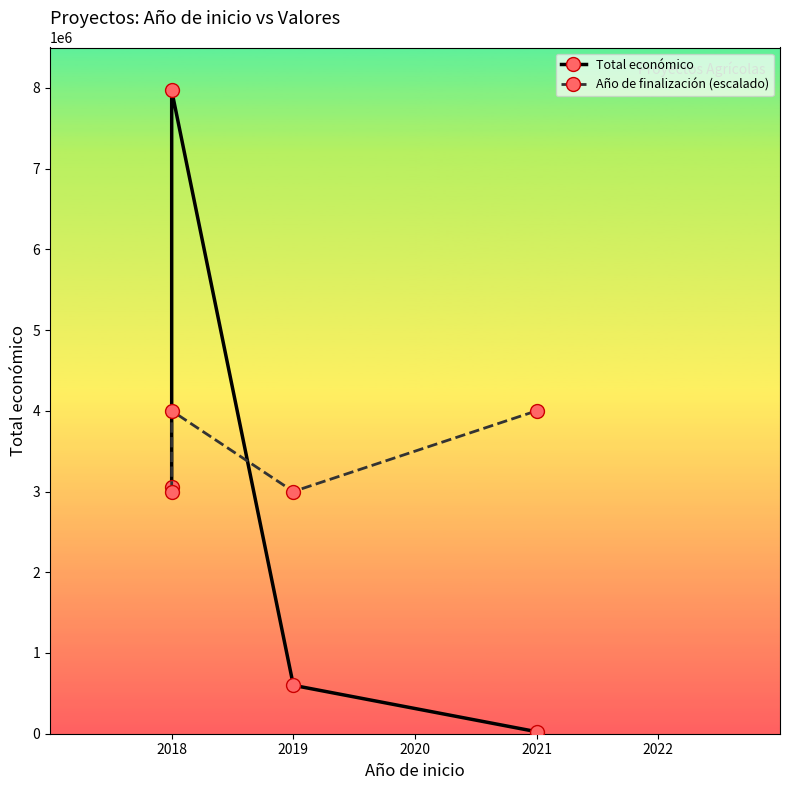

What is the total value across all series at 2018?

6051573